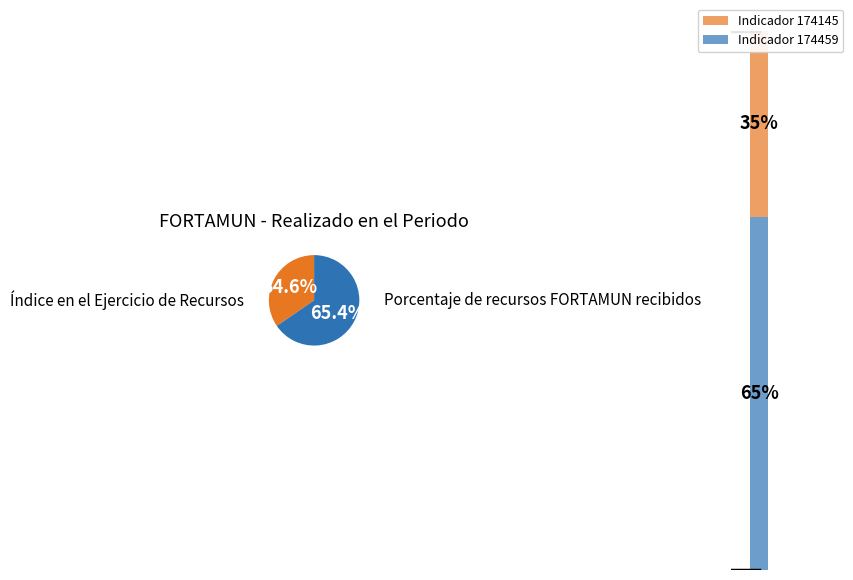

Count the number of slices in the pie.

2